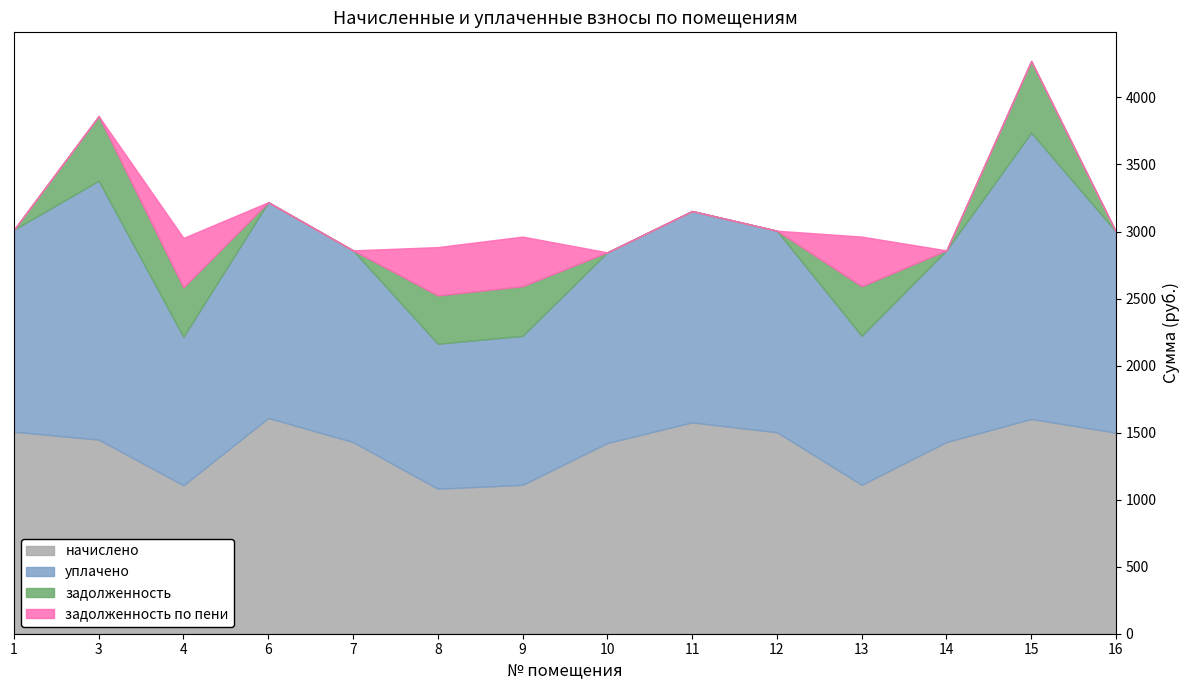

What is the average value of the задолженность по пени series?

105.0